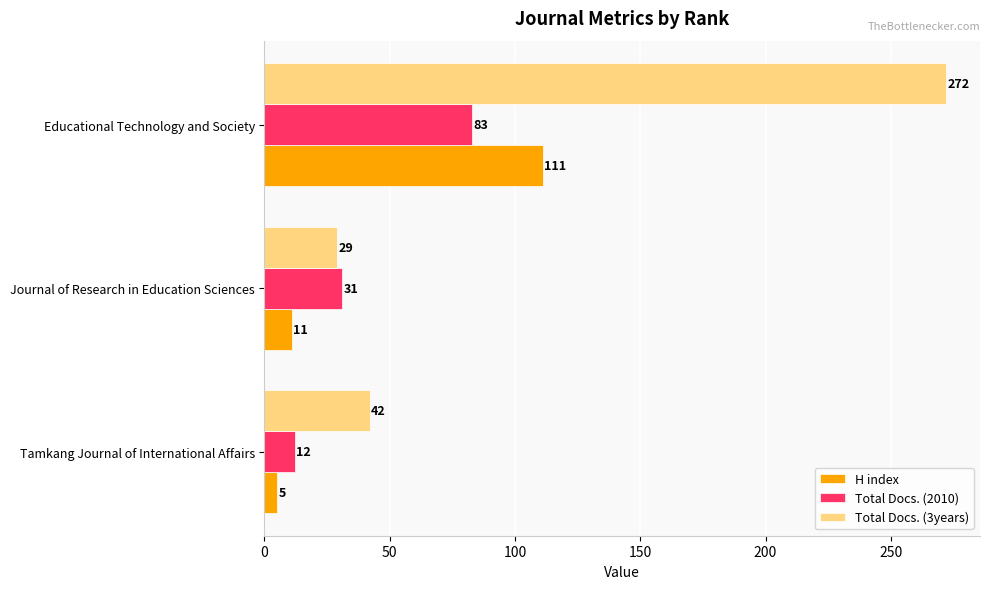

At which label is Total Docs. (2010) closest to 47?

Journal of Research in Education Sciences